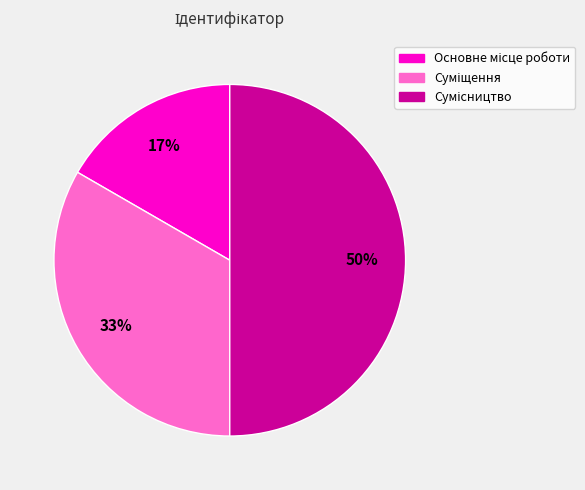

To the nearest percent, what is the difference between the largest and smallest slice percentages?

33%